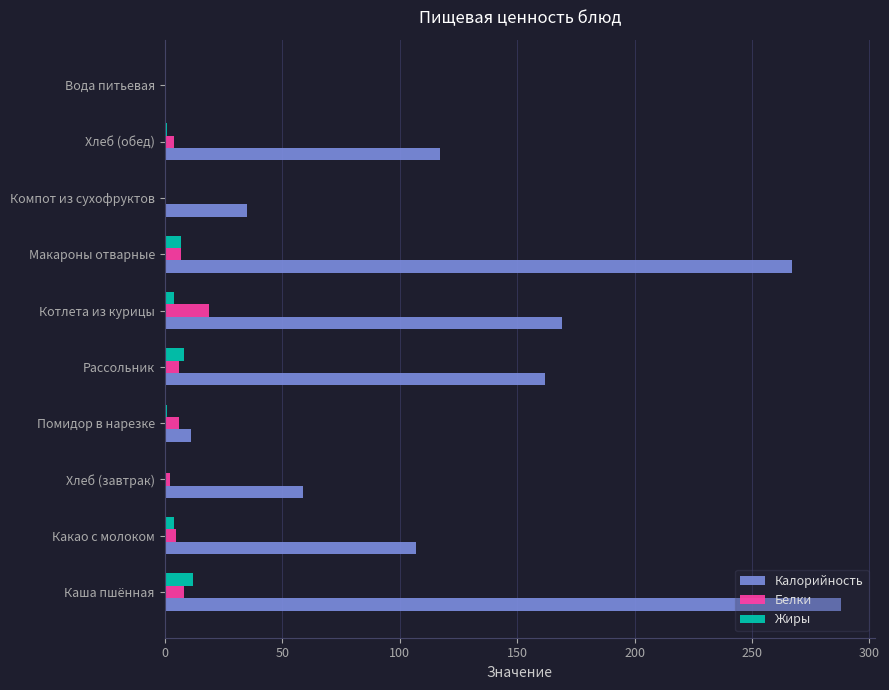

Which series has the largest total across all categories?

Калорийность